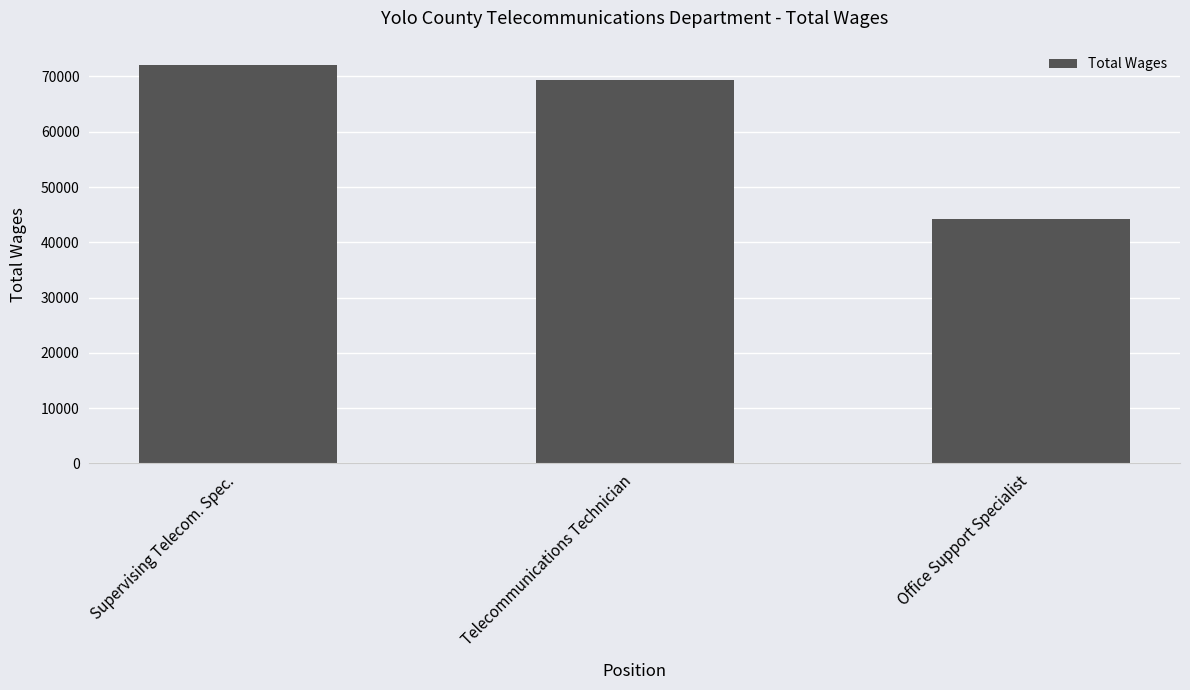

Are the bars grouped side by side (vs. stacked)?

No